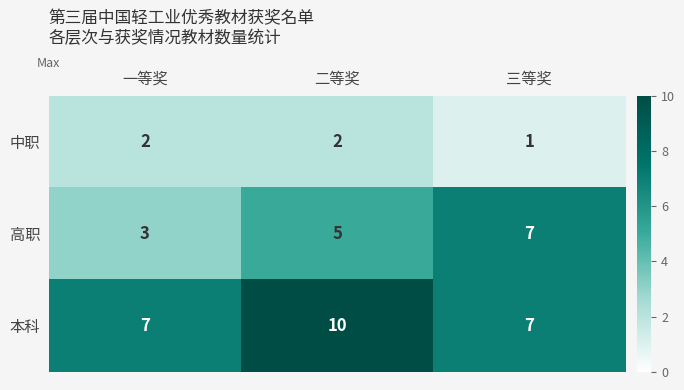

What is the greatest value displayed?

10